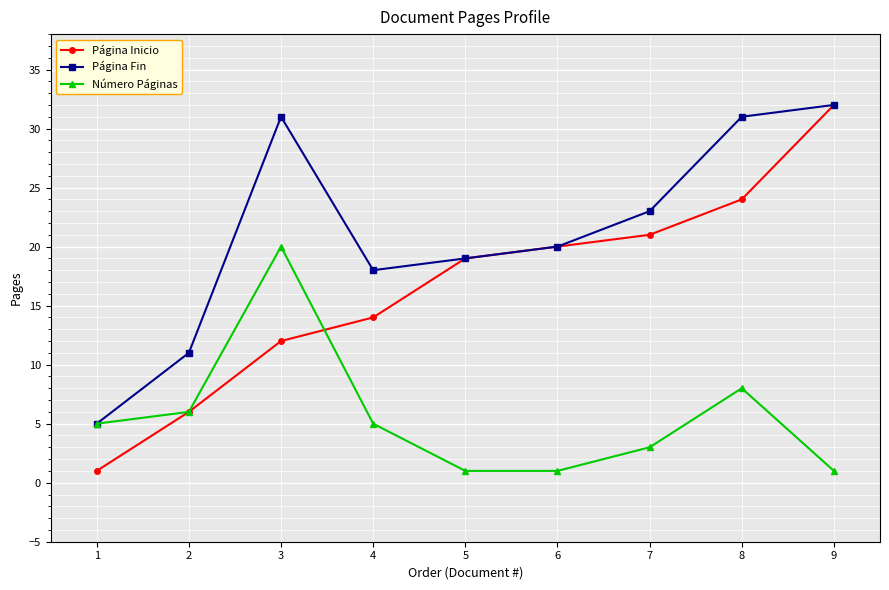

In Número Páginas, how many points are higher than both neighbors (excluding endpoints)?

2